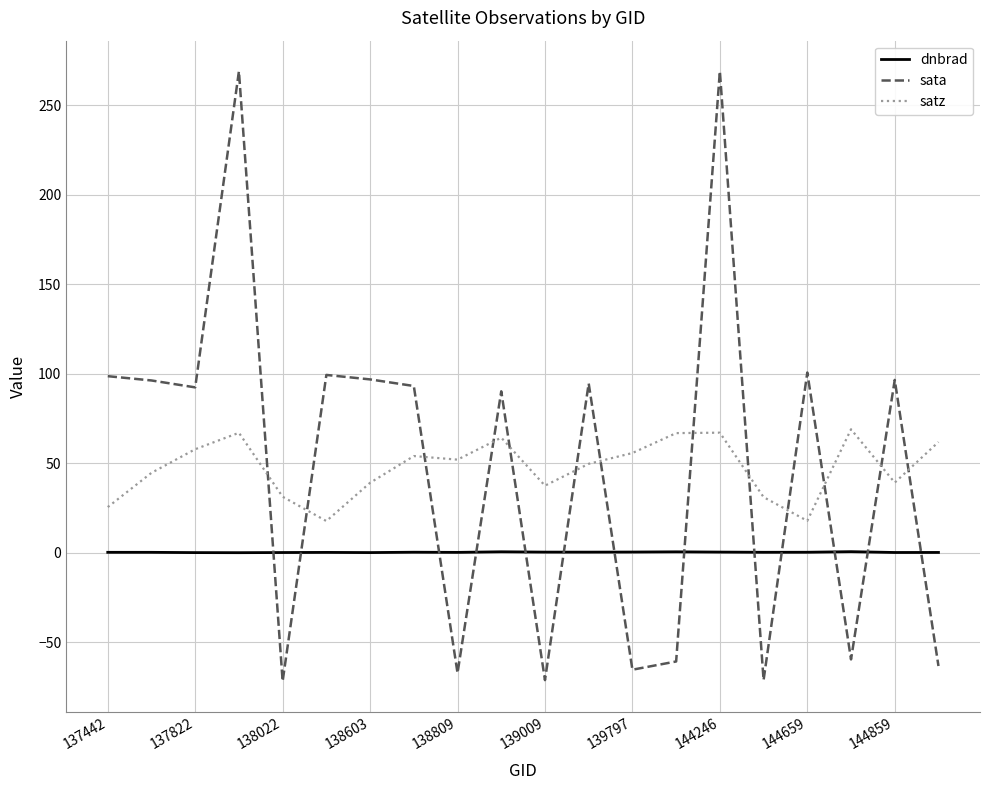

What is the difference between the maximum and minimum values in the sata series?

340.9